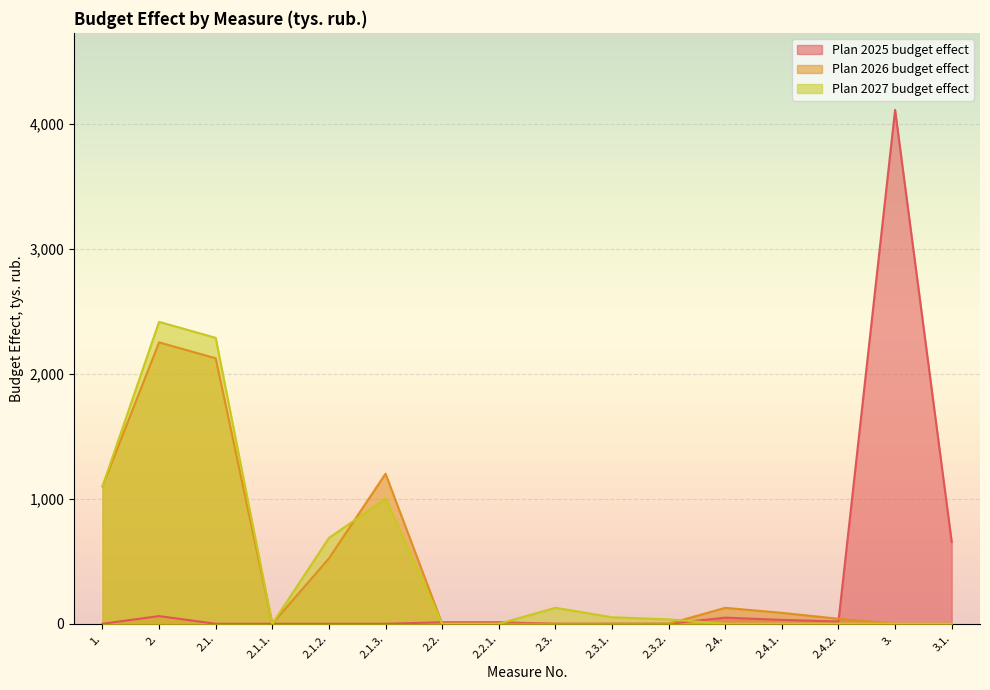

Between which two adjacent categories do Plan 2025 budget effect and Plan 2027 budget effect first intersect?

2.1.3. and 2.2.